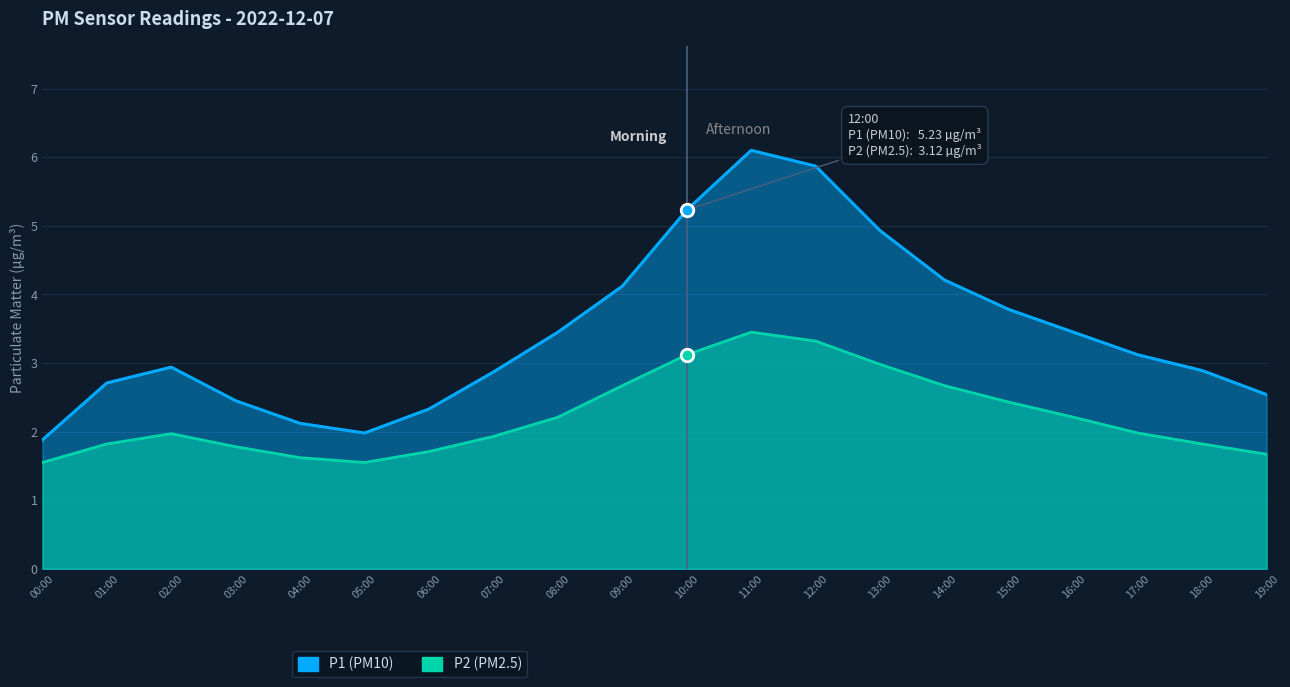

Where does the P1 series first go above 3?

08:00